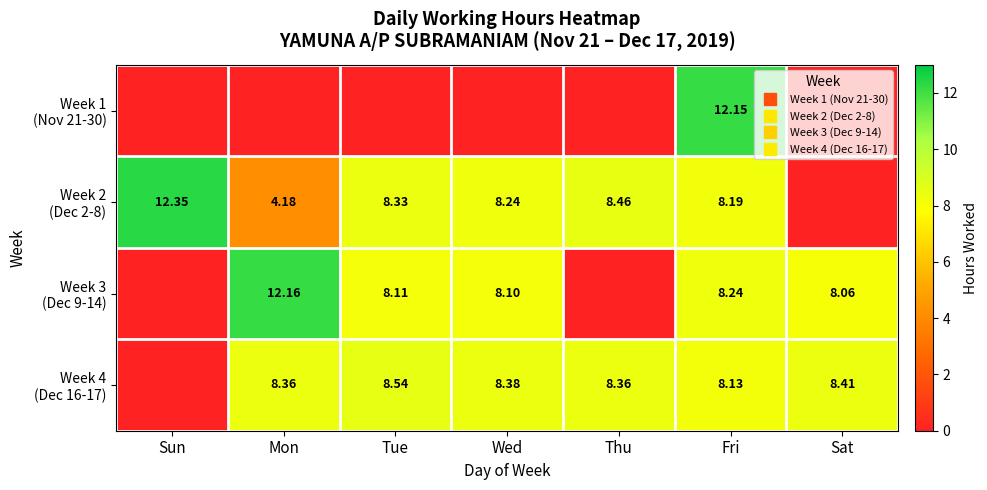

List the series in order of their peak value, highest first.

Week 2 (Dec 2-8), Week 3 (Dec 9-14), Week 1 (Nov 21-30), Week 4 (Dec 16-17)